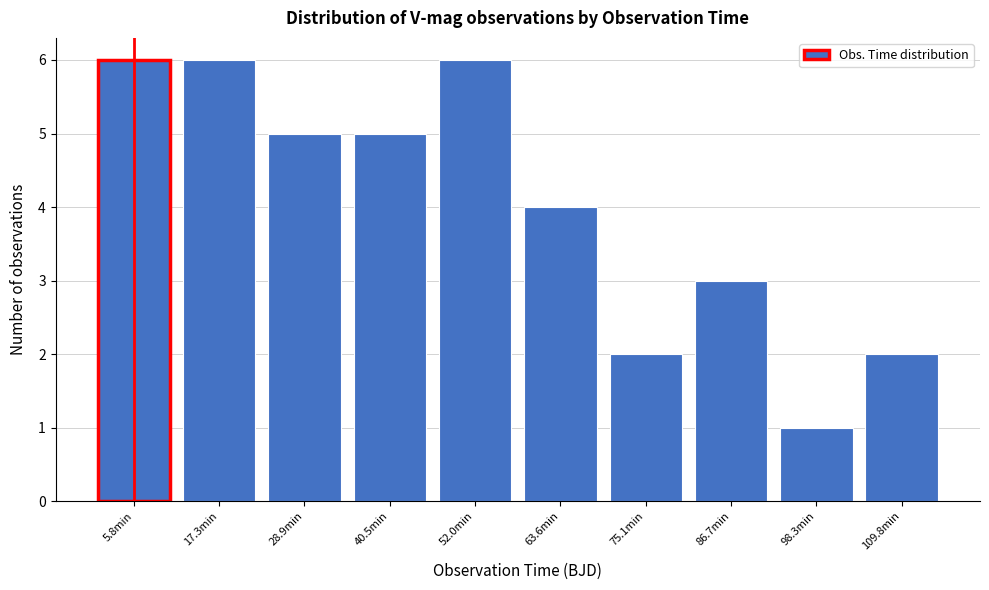

Reading left to right, list all the values displayed in this chart.

6	6	5	5	6	4	2	3	1	2